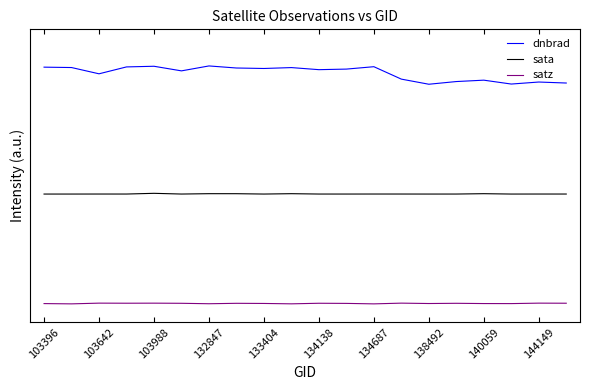

Is this an area chart (filled region under the line)?

No